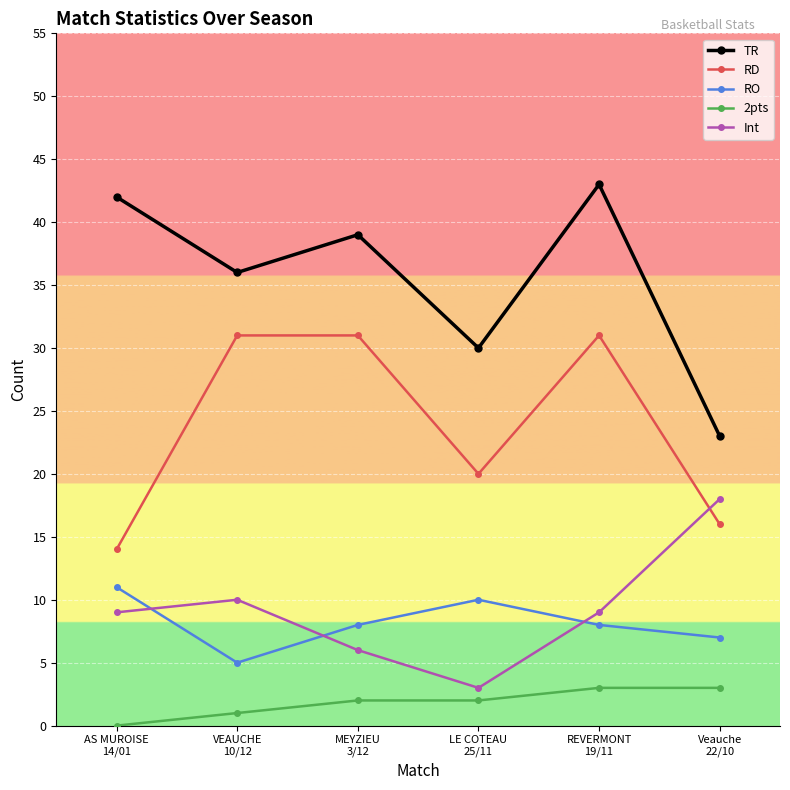

What is the sum of all TR values?

213